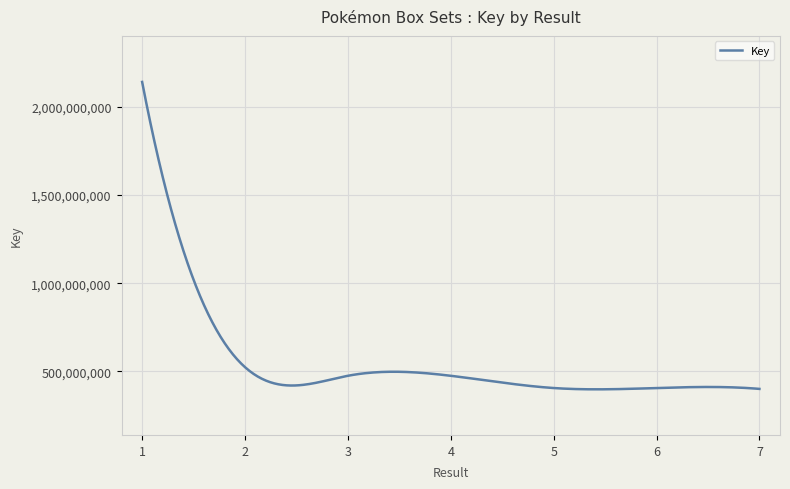

What is the minimum value shown in the chart?

397911235.3